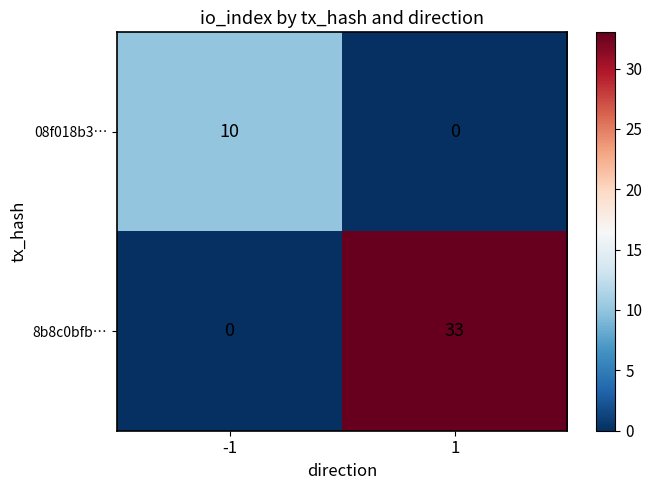

Which series has the widest spread of values?

8b8c0bfb…